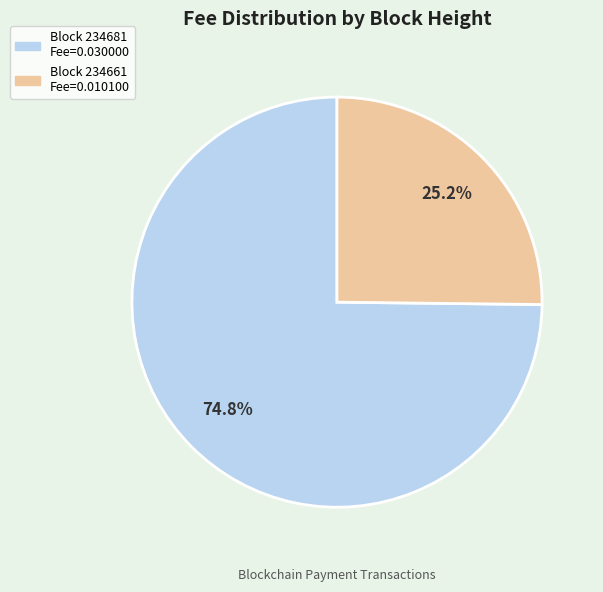

Does any single category account for the majority?

Yes